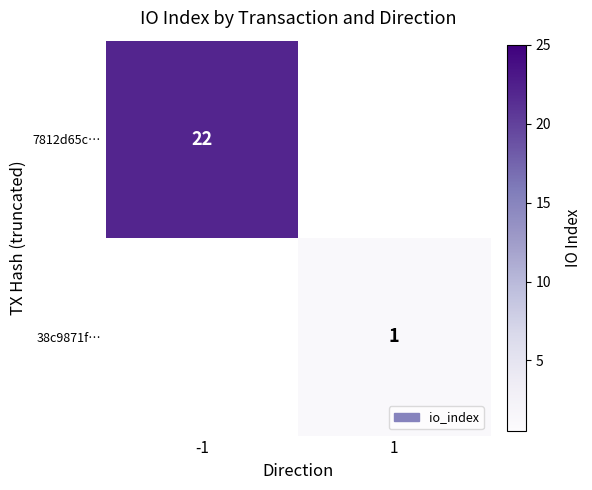

Which category has the lowest value across all series?

1